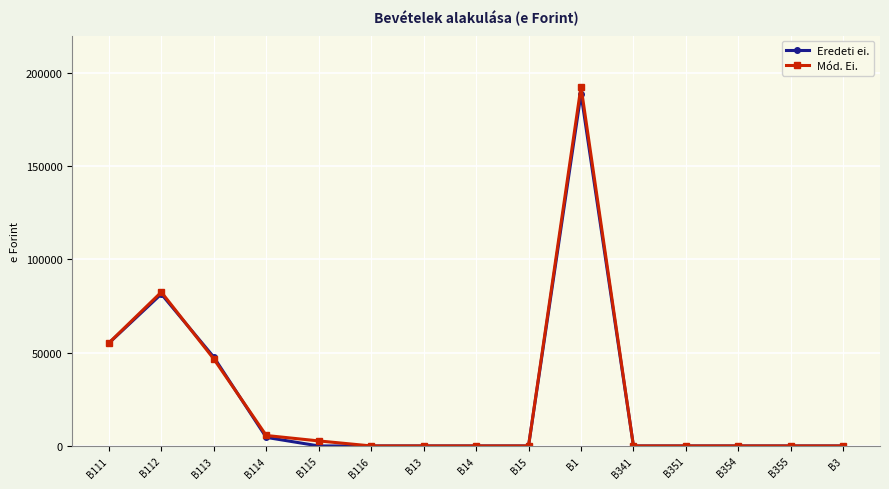

What is the maximum value shown in the chart?

192631